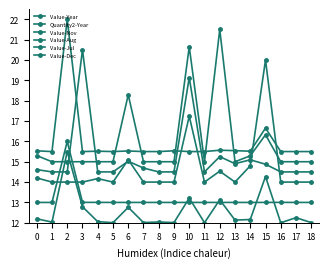

What is the value of the Quantity2-Year point at the 15th from the left?

13.0